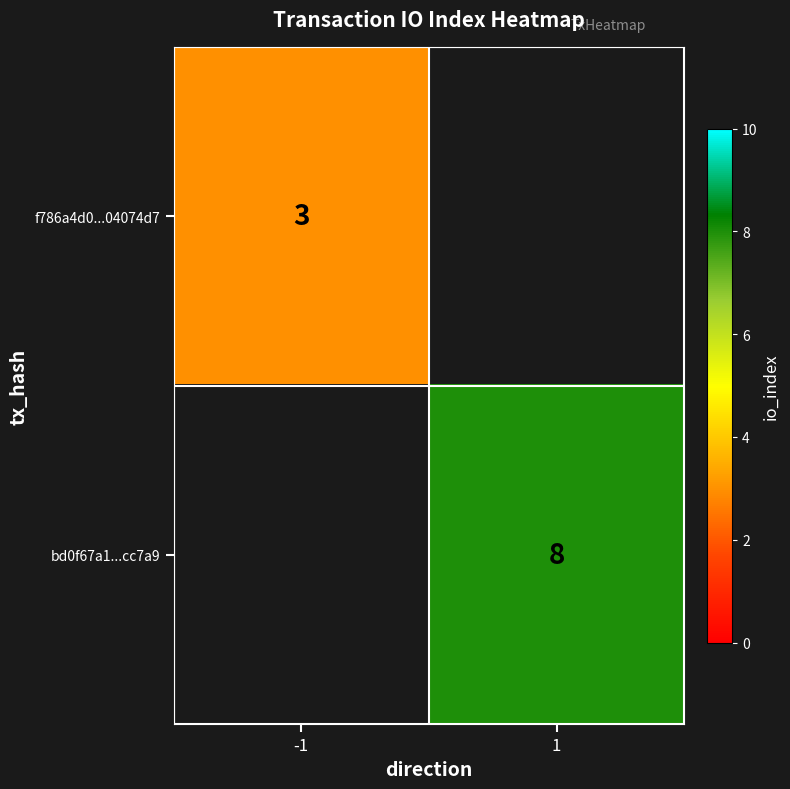

Is it true that f786a4d0...04074d7 equals 3 at -1?

True